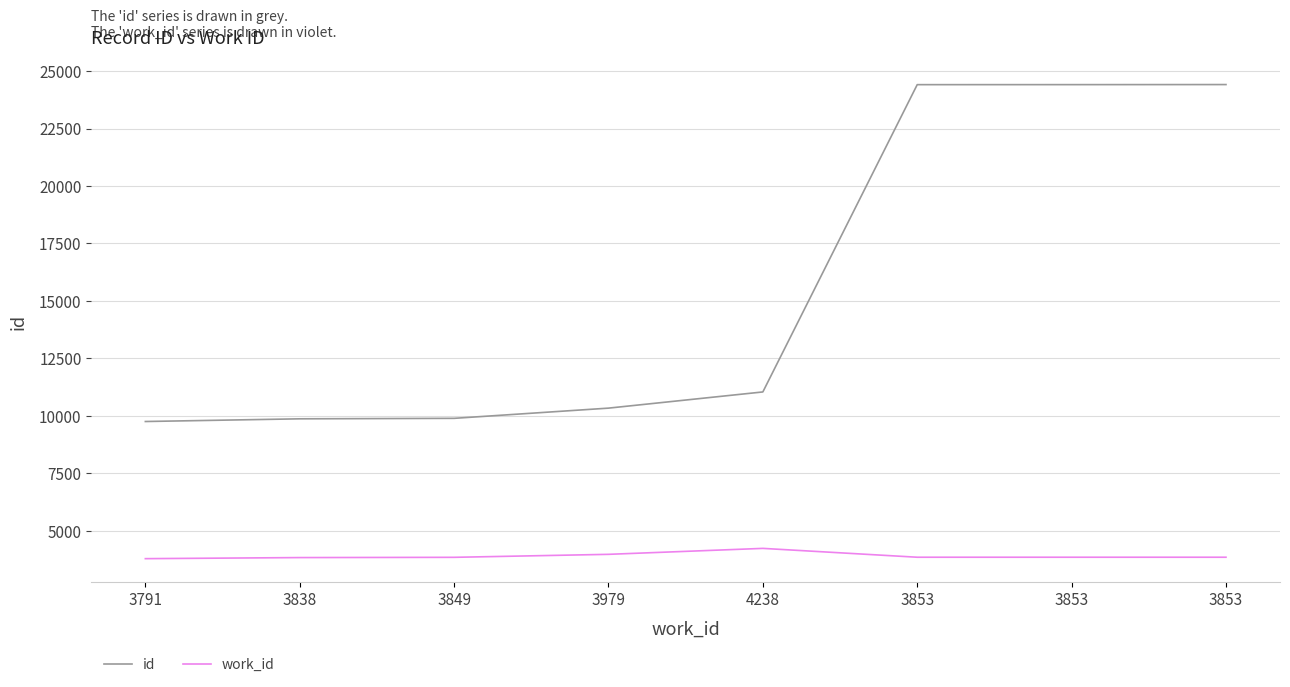

What is the value of the id point at the 4th from the left?

10338